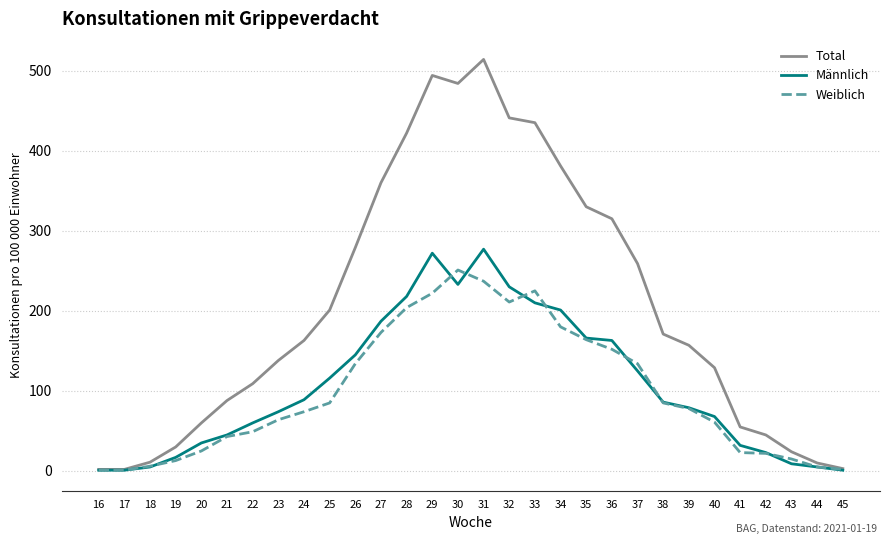

How many lines are shown in the chart?

3